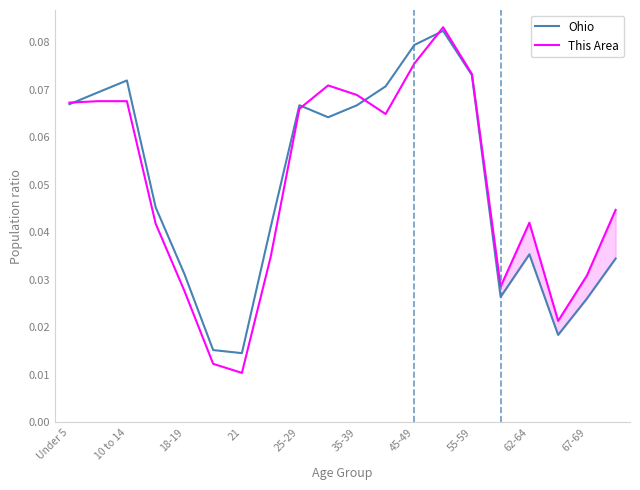

How many intersections are there between Ohio and This Area?

4